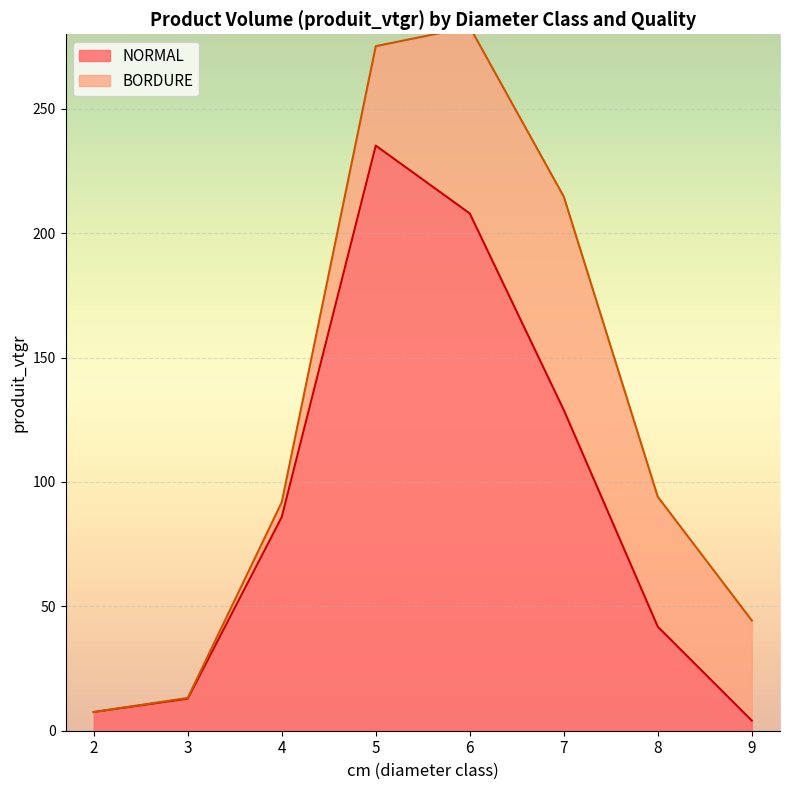

What is the ratio of the value at 5 to the value at 8?

5.6